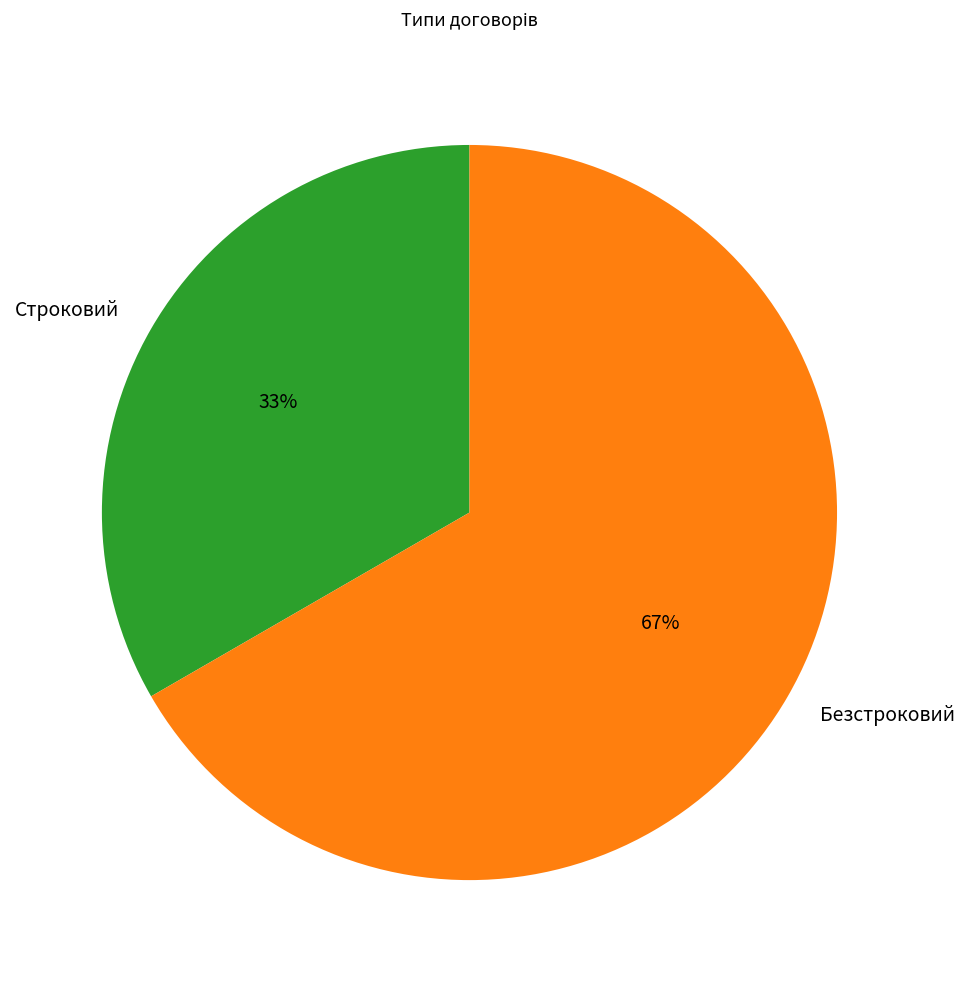

Approximately how many times larger is the value at Строковий compared to Безстроковий?

0.5